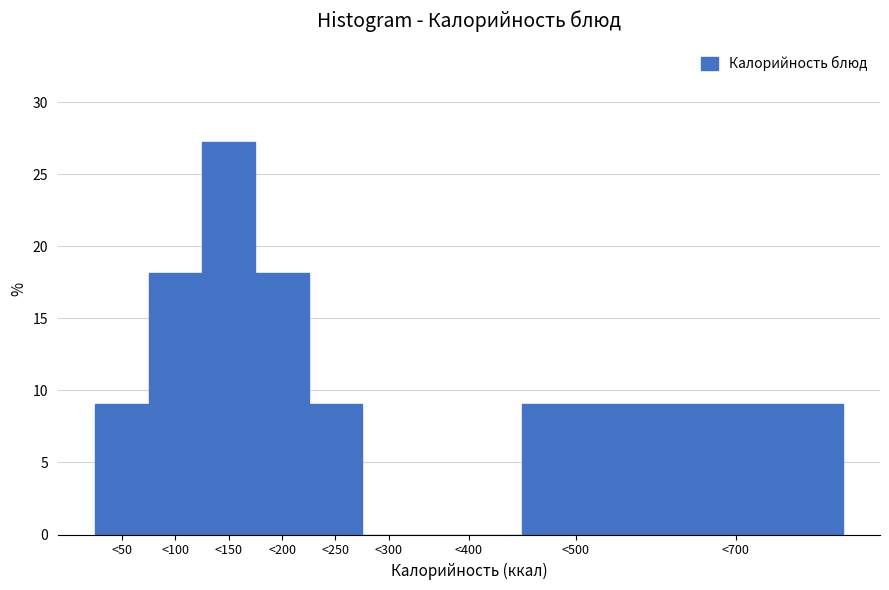

Reading left to right, transcribe all the data shown in this chart.

<50=9.1	<100=18.2	<150=27.3	<200=18.2	<250=9.1	<300=0.0	<400=0.0	<500=9.1	<700=9.1